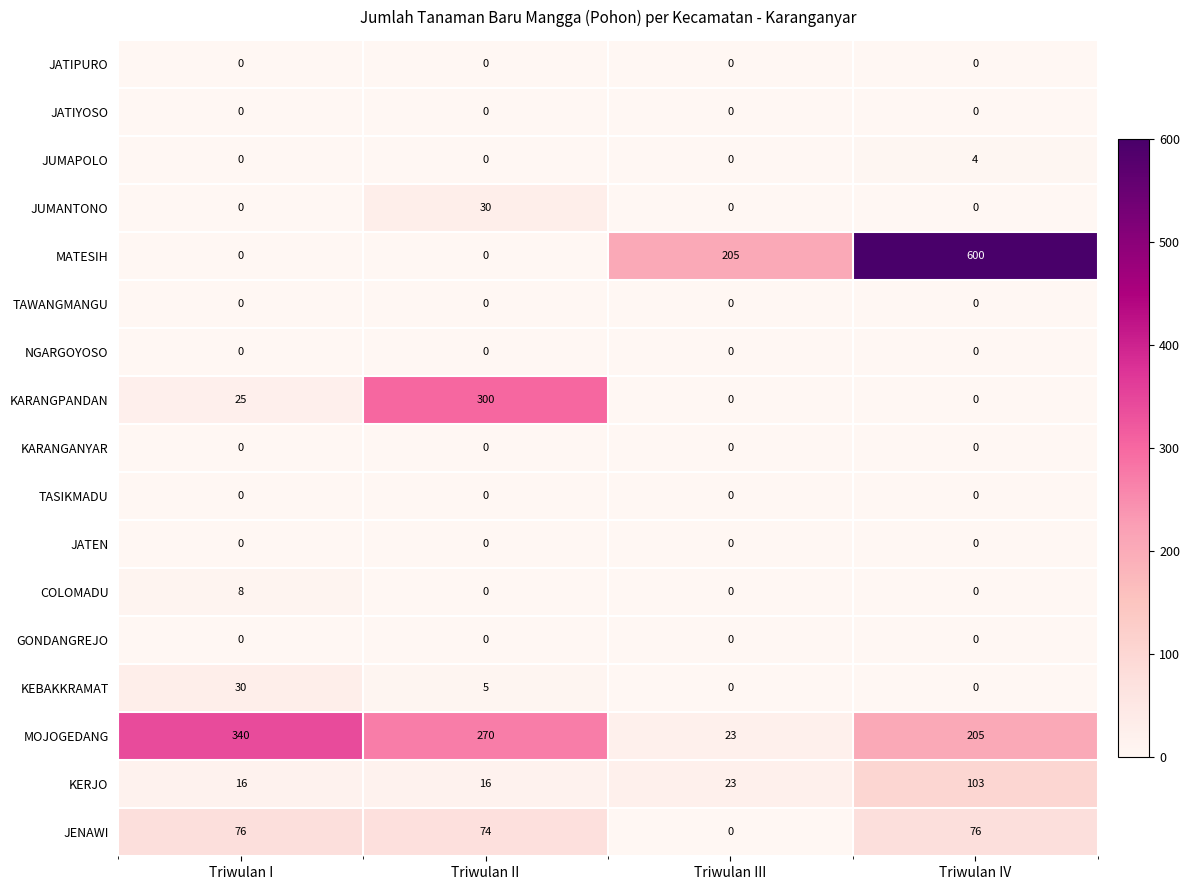

True or false: MOJOGEDANG has a value of 267 at Triwulan IV.

False